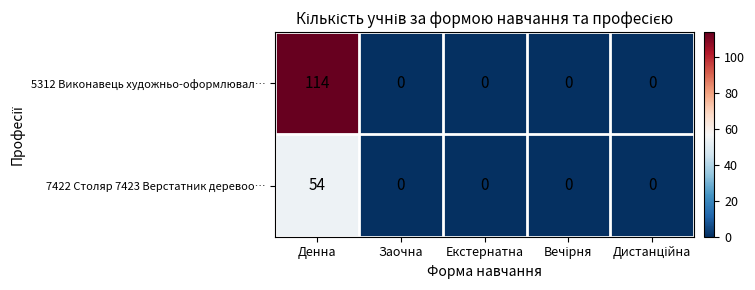

What is the difference between the maximum and second lowest values in the 5312 Виконавець художньо-оформлювал… series?

114